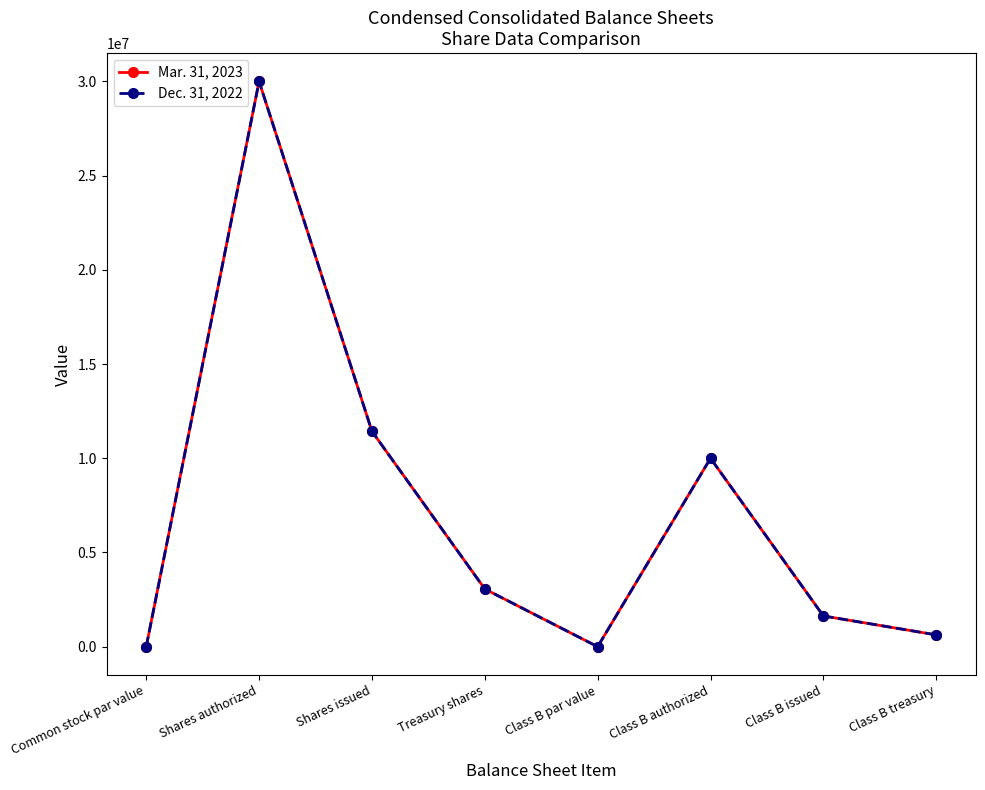

Count the number of data series in this chart.

2